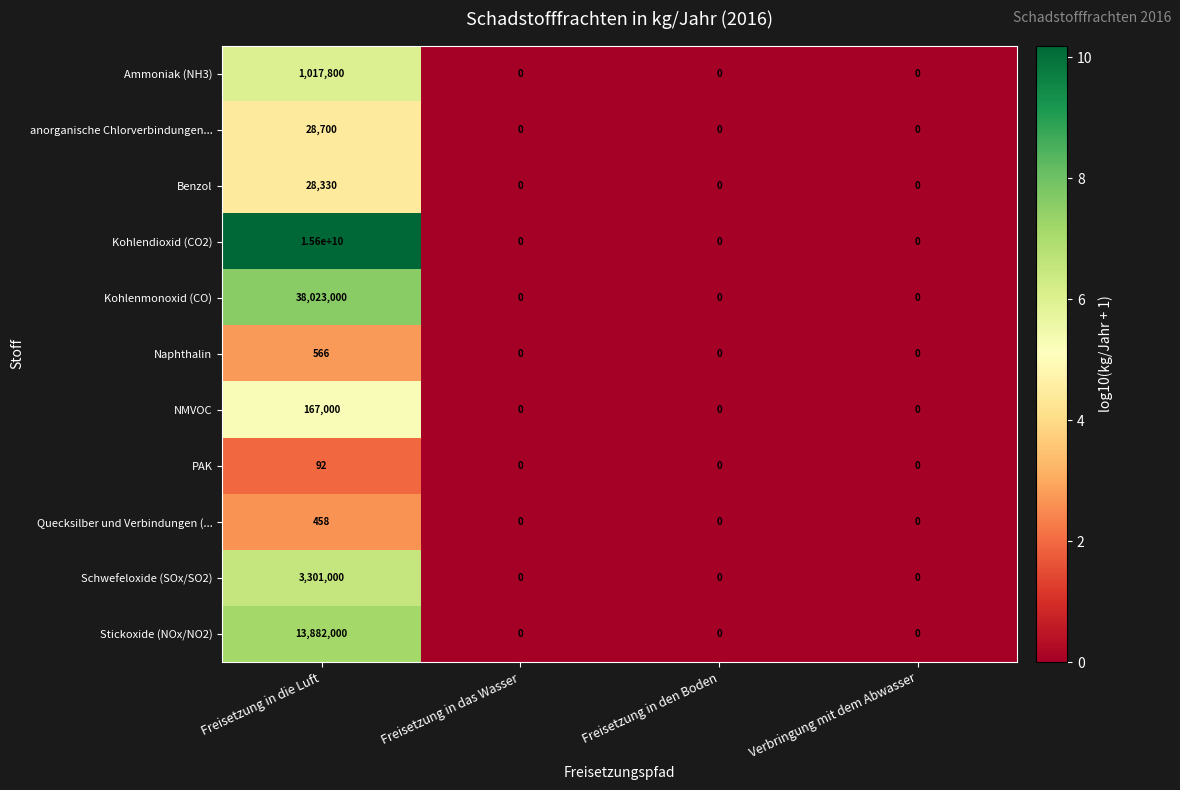

Which series has the largest range (max minus min)?

Kohlendioxid (CO2)